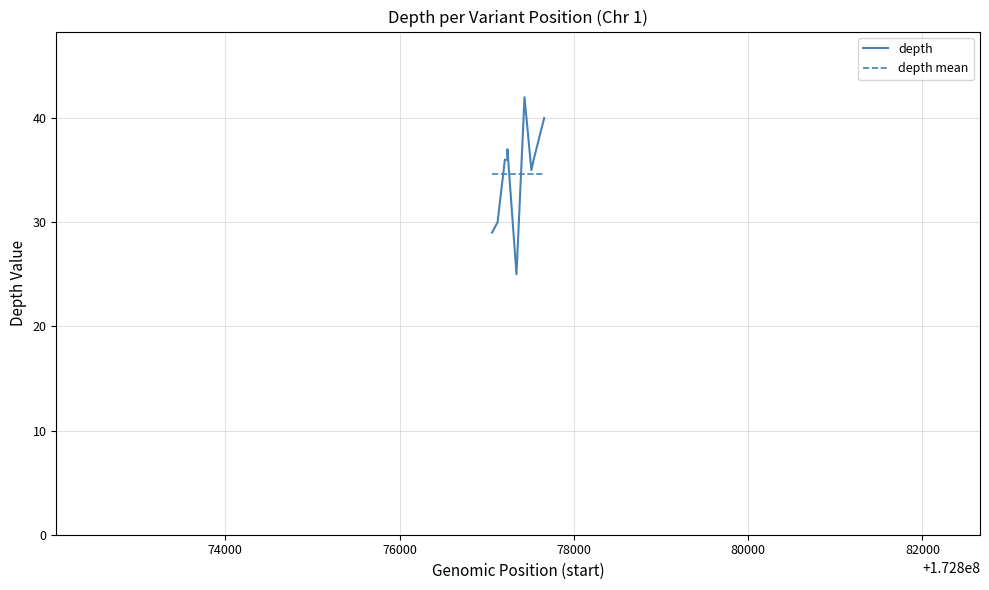

How many times do depth and depth mean cross each other?

3